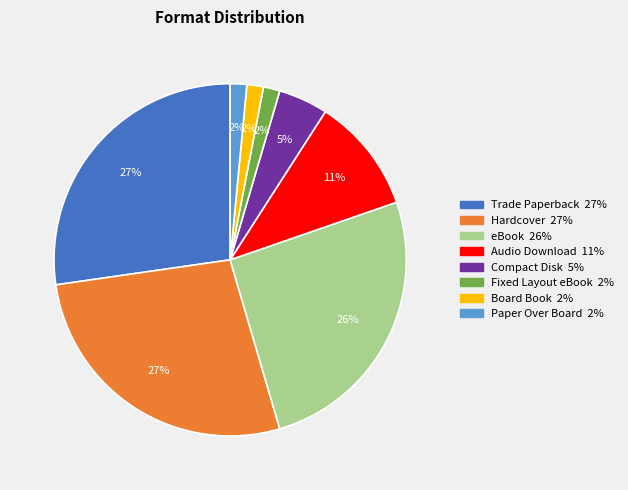

Is the sum of Audio Download and Board Book greater than half?

No